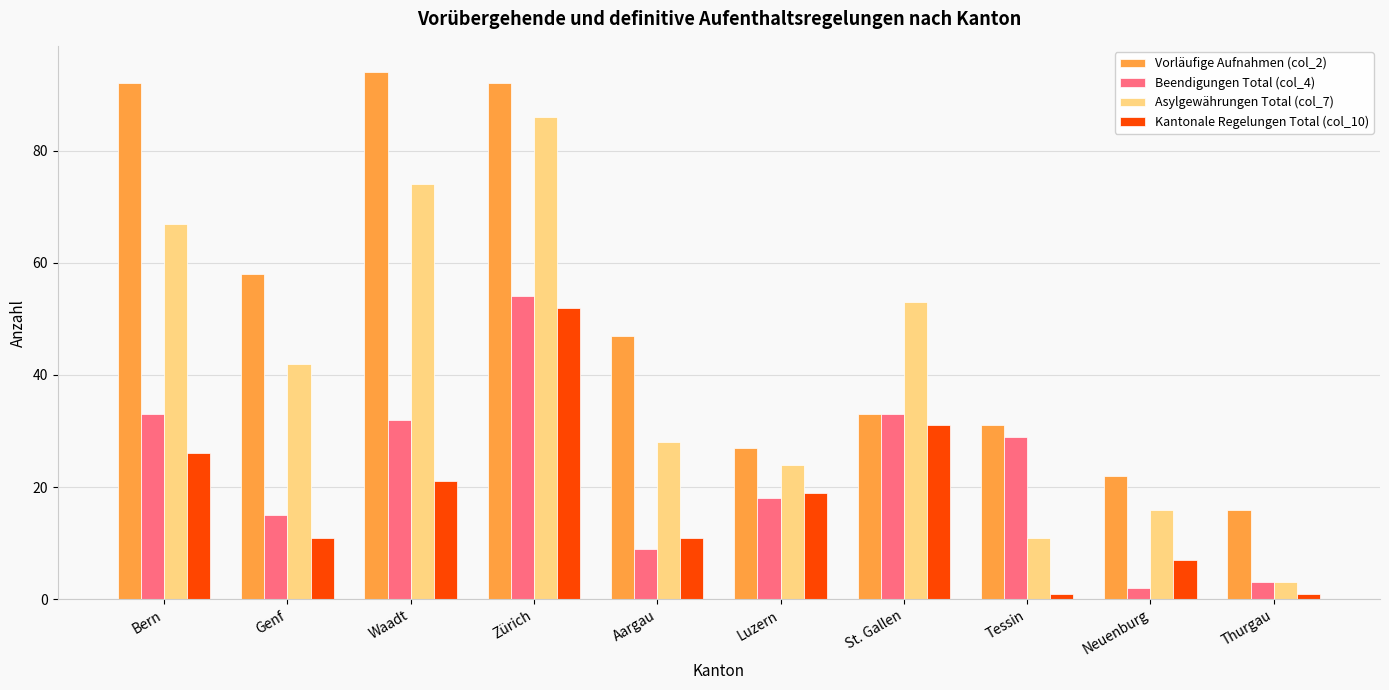

What is the approximate value of Beendigungen Total (col_4) at Thurgau, to the nearest 5?

5